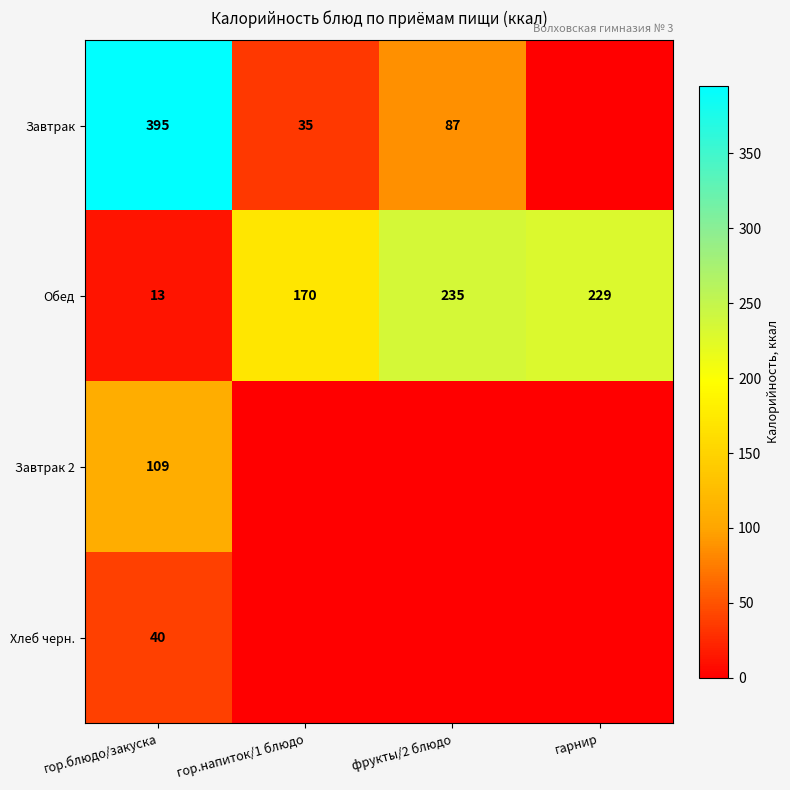

What is the total value across all series at гор.блюдо/закуска?

557